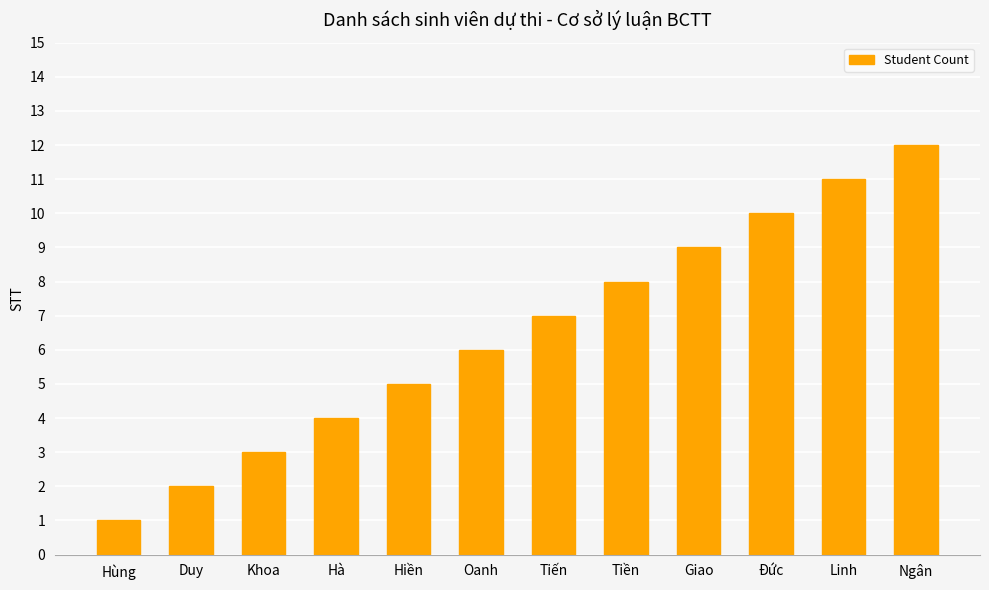

The value at Tiền is 8. True or false?

True